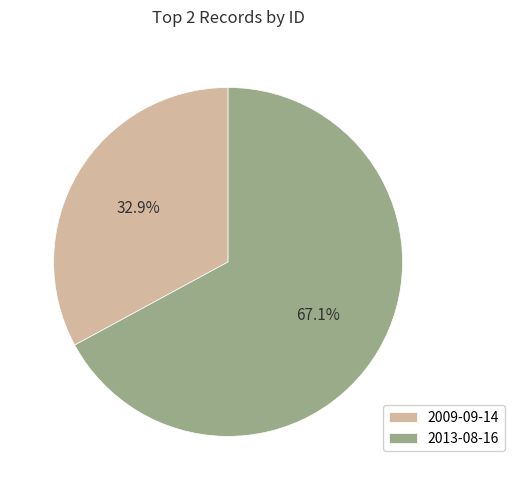

What is the total percentage of 2013-08-16 and 2009-09-14?

100.0%